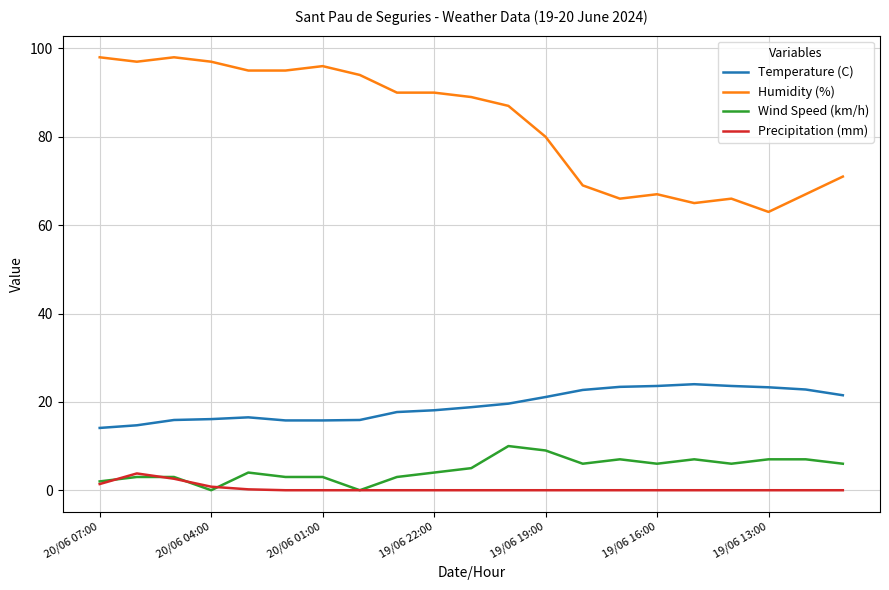

Which series has the largest total across all categories?

Humidity (%)